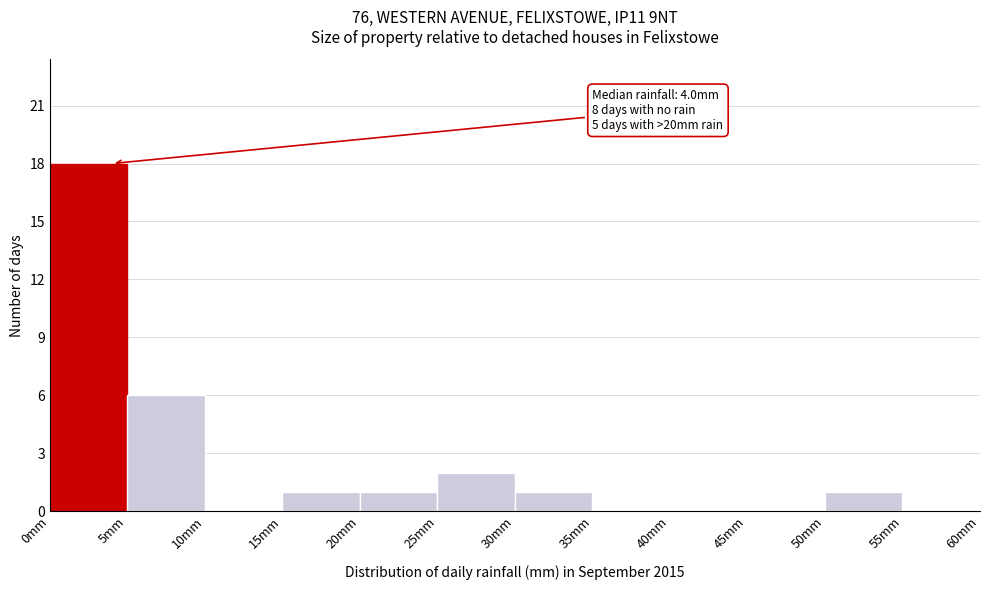

Over which range of the x-axis is the bar tallest?

0 to 5